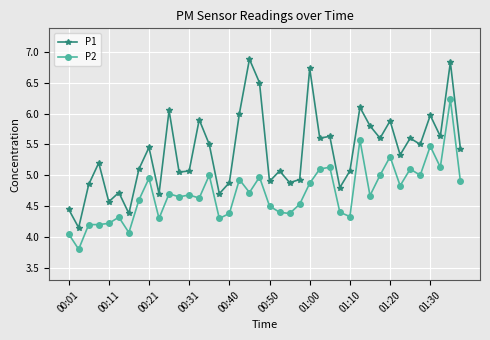

What is the difference between the maximum and minimum values in the P2 series?

2.4